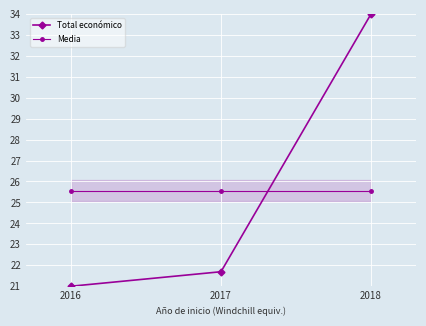

Is it true that Media equals 44.4 at 2017?

False